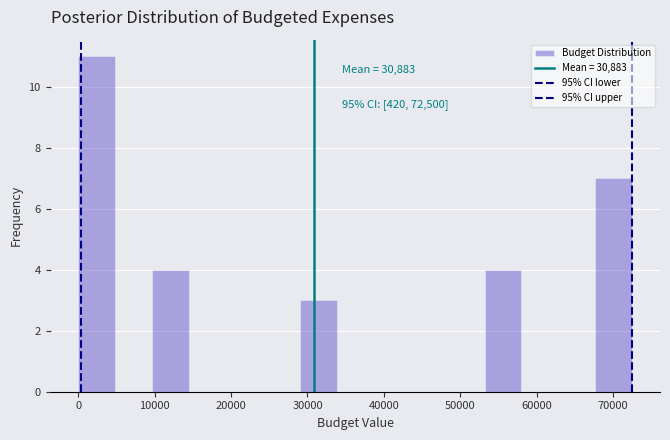

Over which range of the x-axis is the bar tallest?

0 to 5000